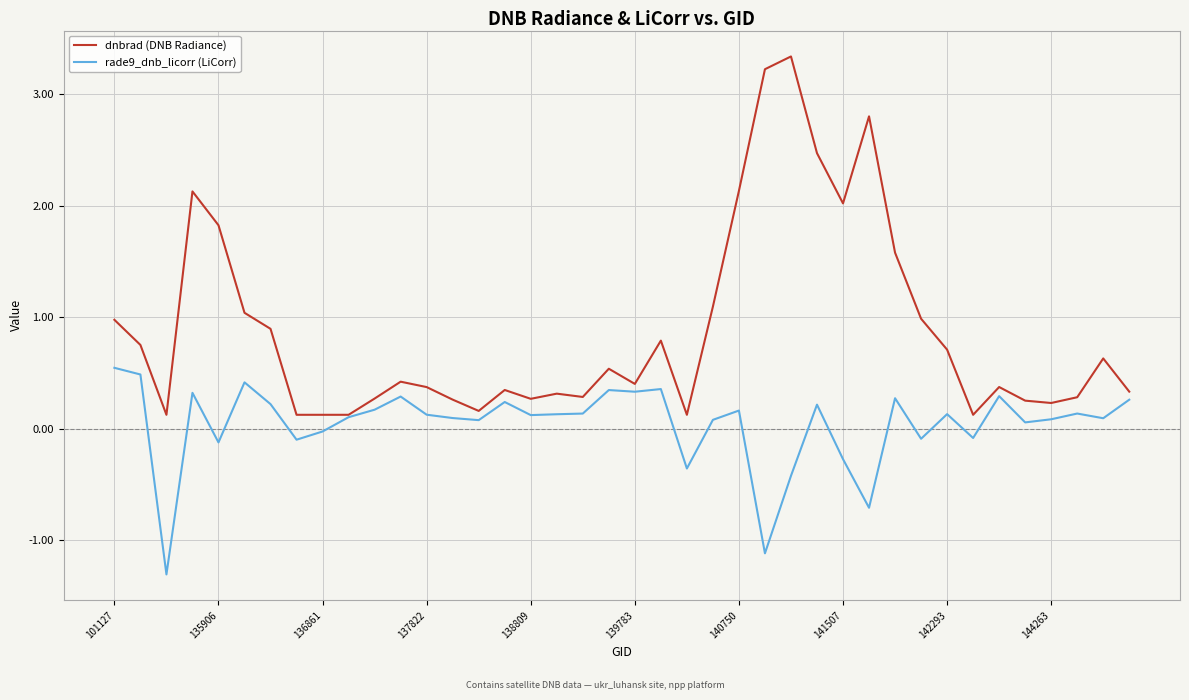

Which series has the largest range (max minus min)?

dnbrad (DNB Radiance)